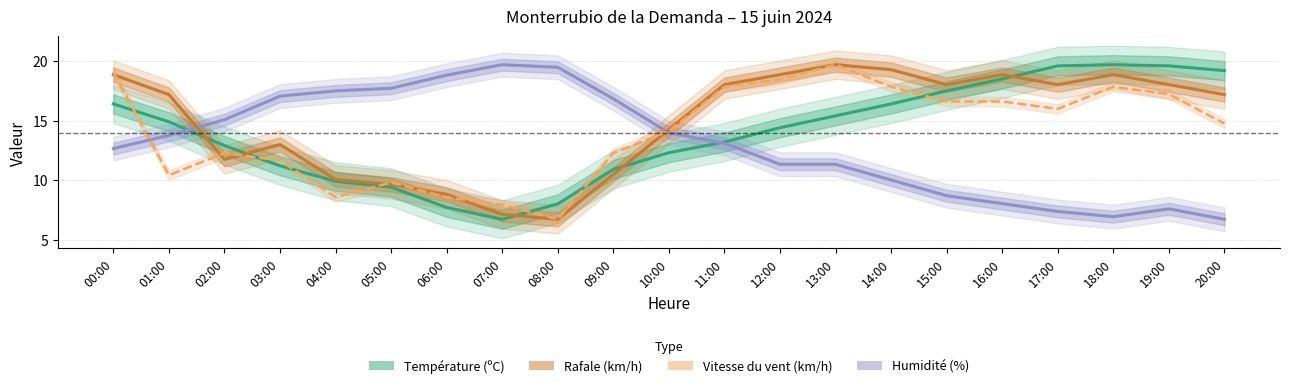

At which category does the chart reach its peak across all series?

18:00